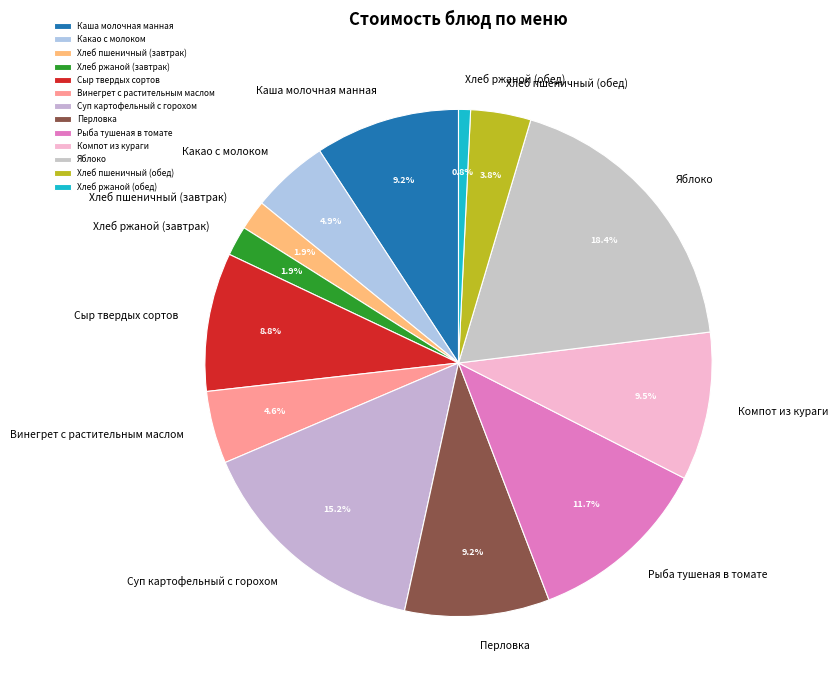

Which category has the smallest portion of the pie?

Хлеб ржаной (обед)